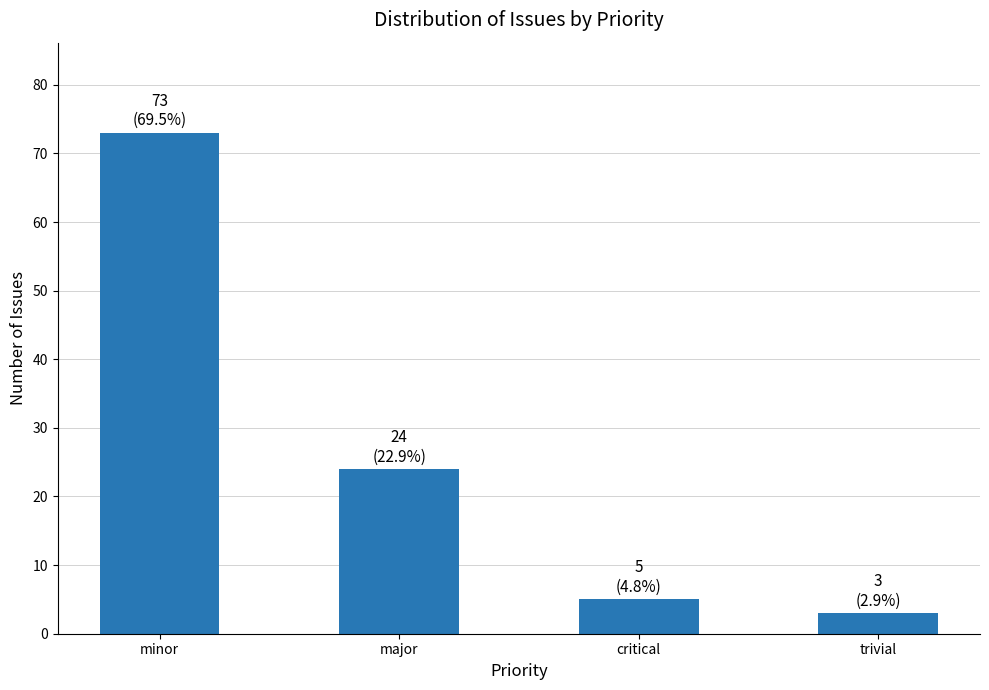

List the labels in order of value, largest first.

minor, major, critical, trivial